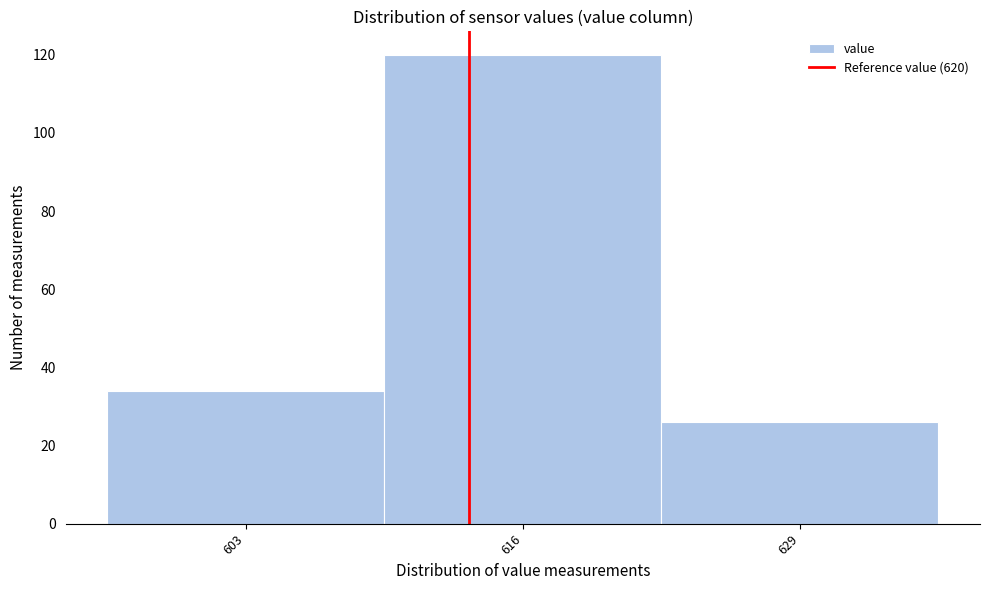

Reading left to right, extract all data points from this chart.

603=34	616=120	629=26